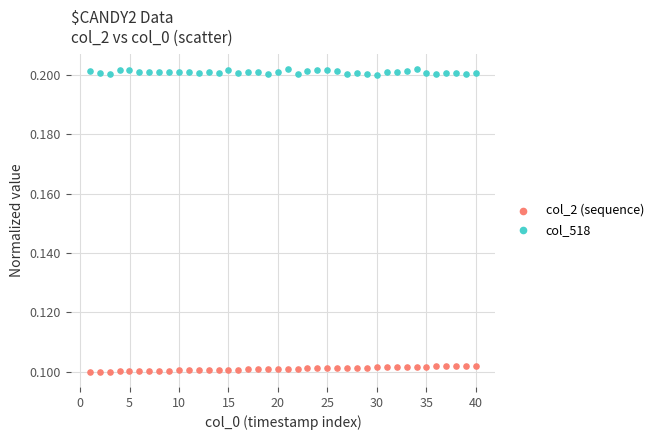

What are all the series names shown in the legend?

col_2 (sequence), col_518